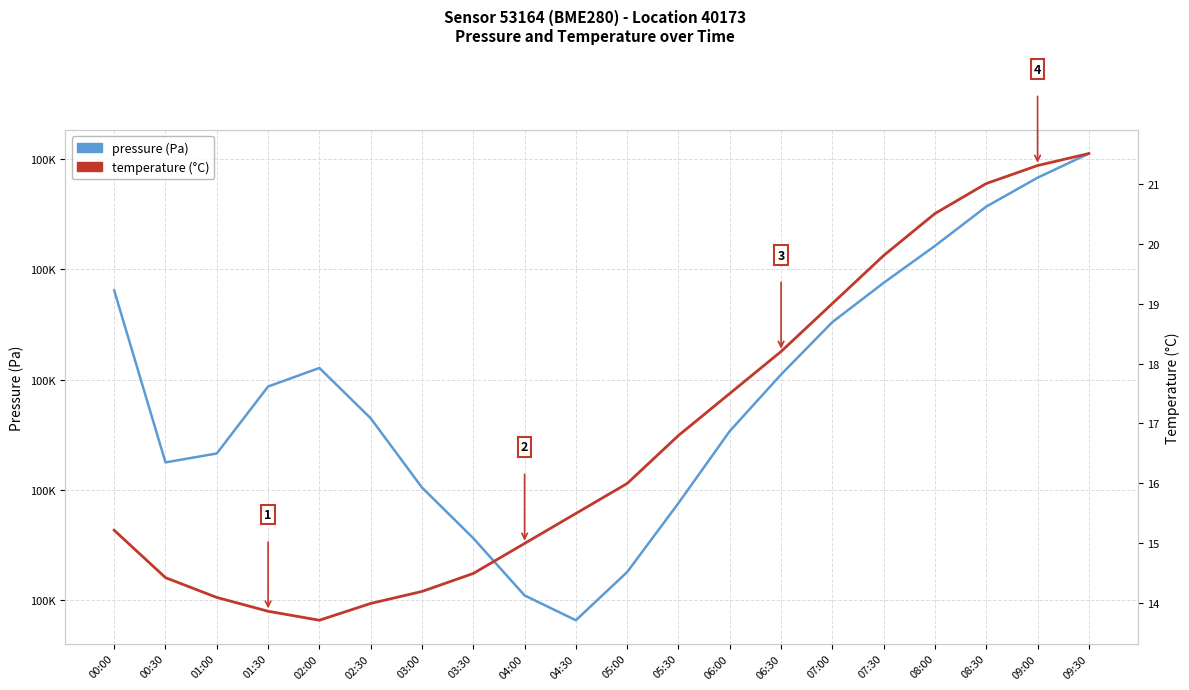

What is the difference between the highest and lowest values at 08:00?

100281.6